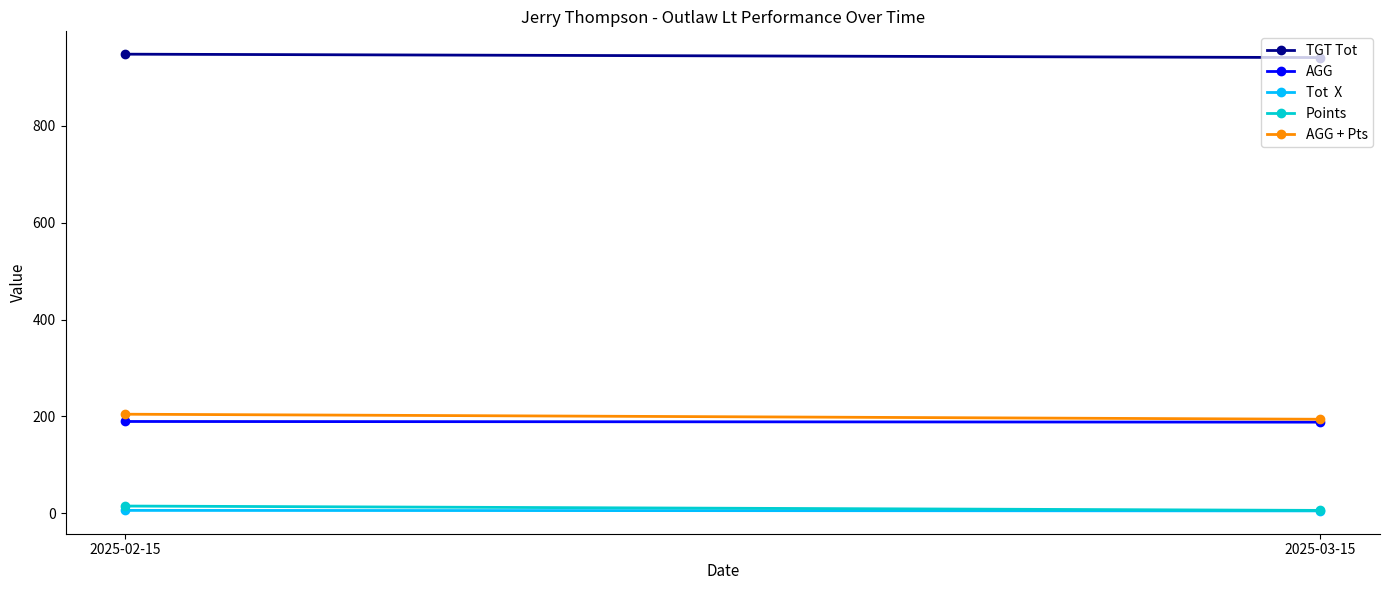

At which label does Tot  X reach its minimum?

2025-03-15